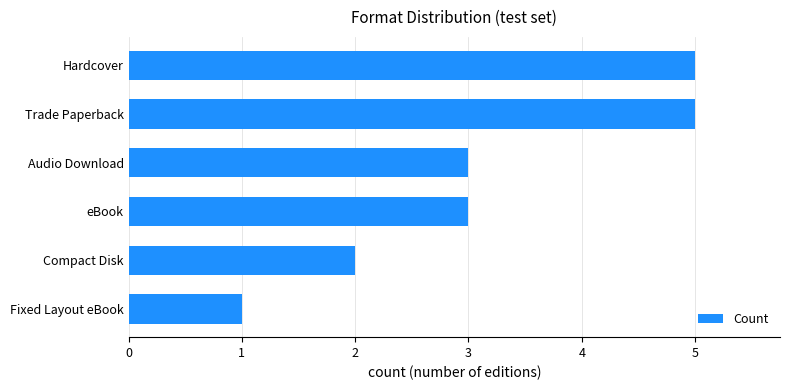

What is the sum of all values?

19